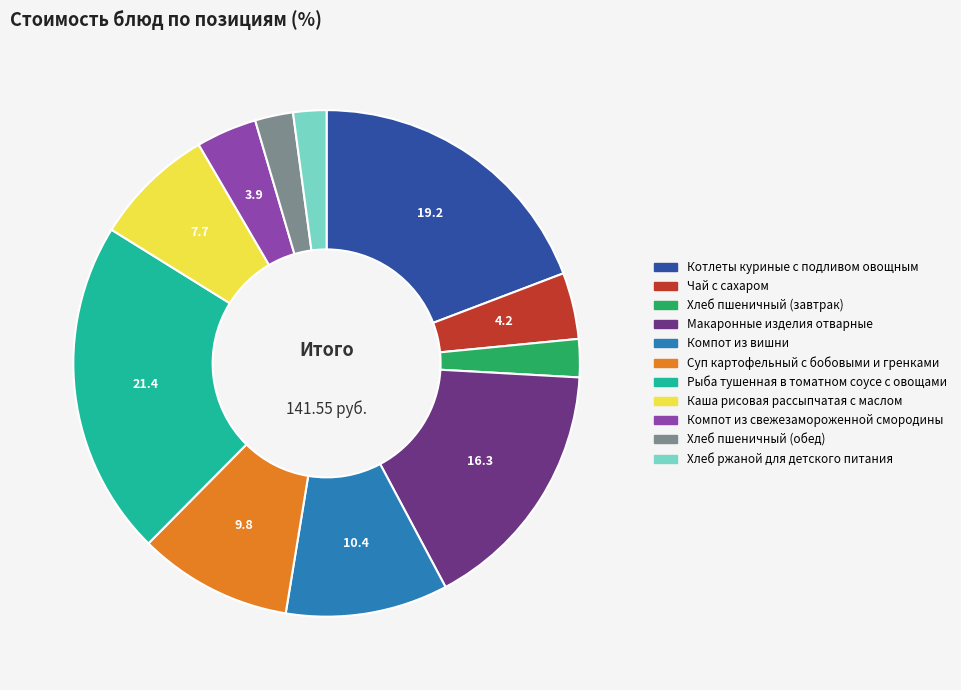

Which category has the biggest portion of the pie?

Рыба тушенная в томатном соусе с овощами